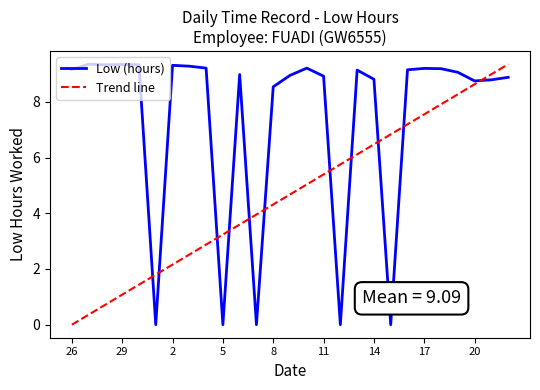

True or false: Low (hours) has more than 2 points higher than both neighbors.

True